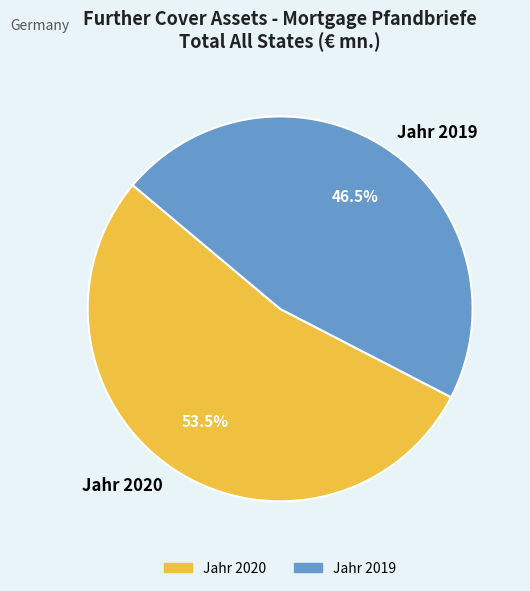

Approximately how many times larger is the value at Jahr 2019 compared to Jahr 2020?

0.9